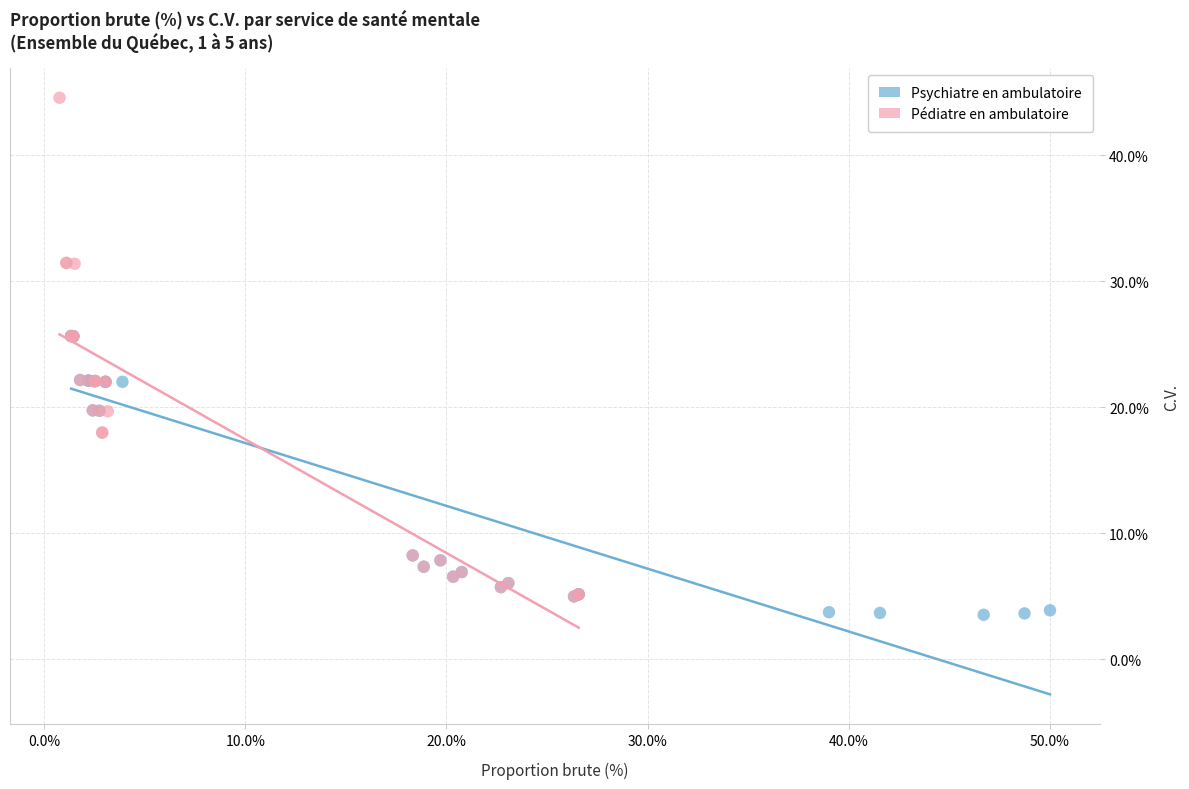

Which series reaches the maximum Y coordinate?

Pédiatre en ambulatoire